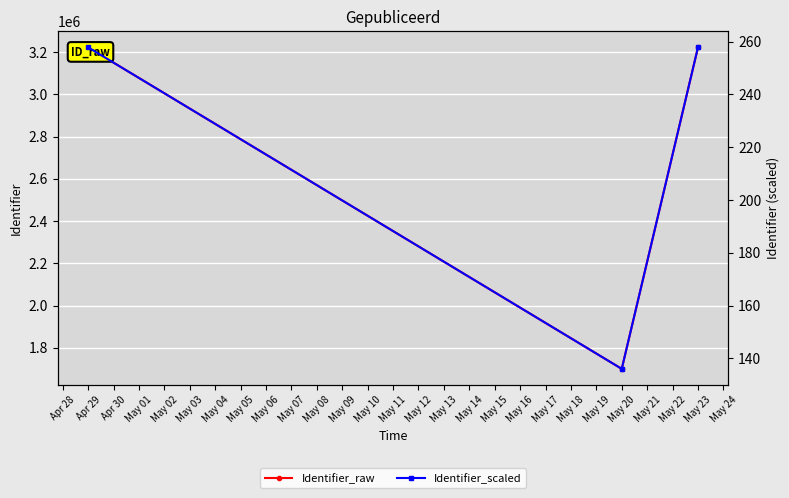

How many values in the Identifier_scaled series exceed 257?

2